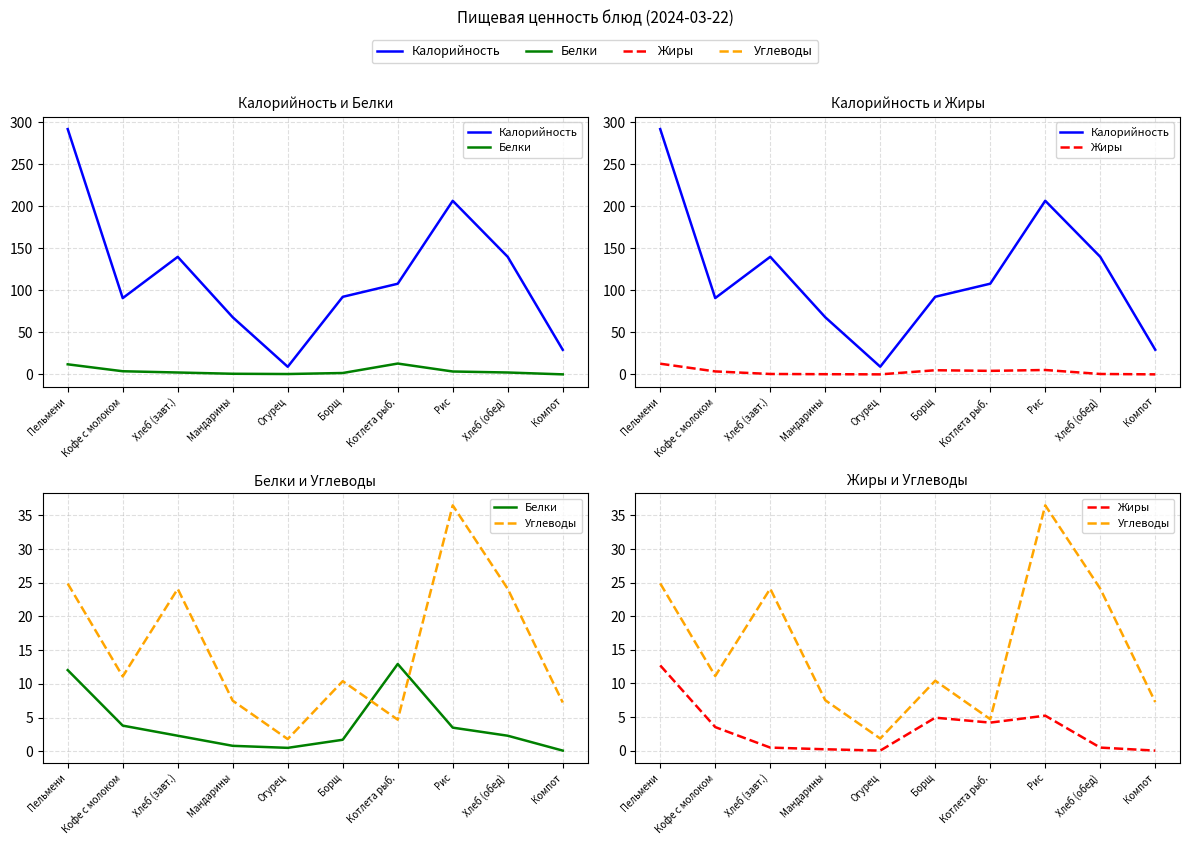

At how many categories does at least one series exceed 40?

8